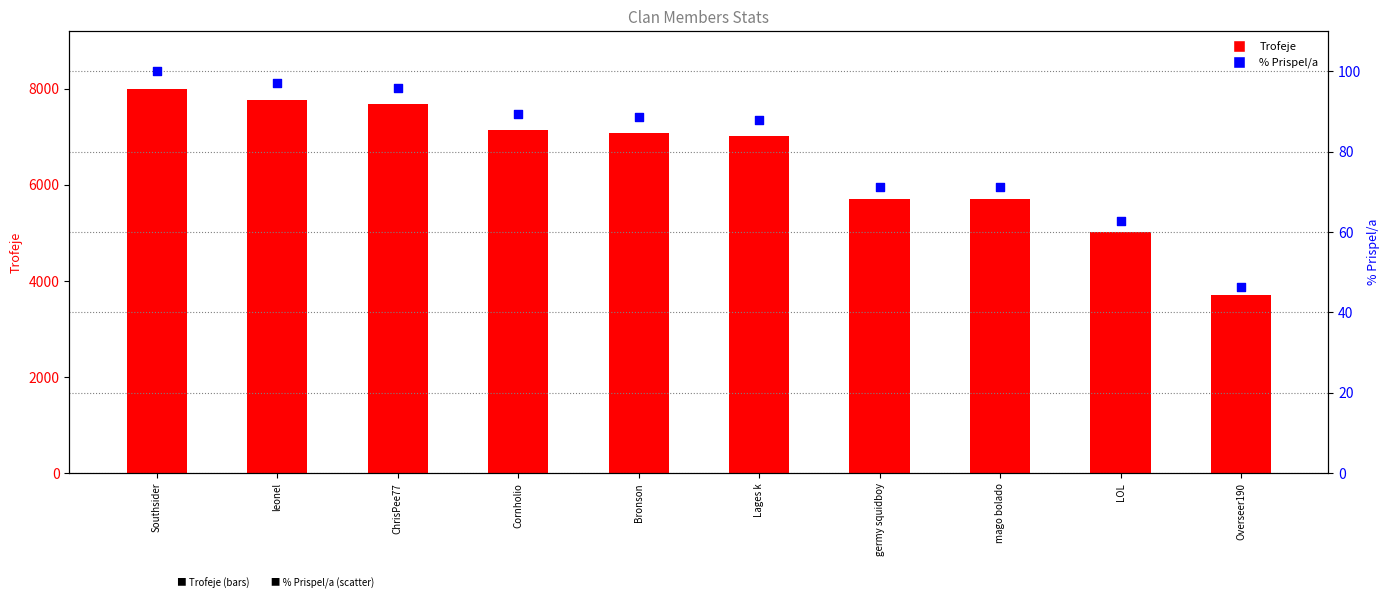

At how many categories does at least one series exceed 4879?

9